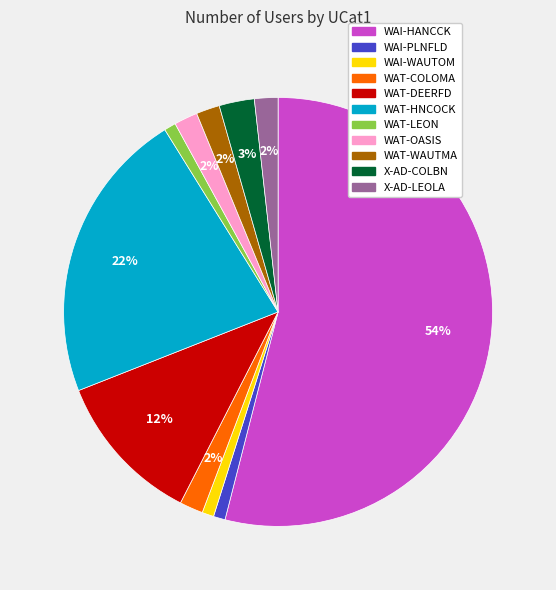

To the nearest percent, what is the difference between the WAT-OASIS and WAT-DEERFD slice percentages?

10%